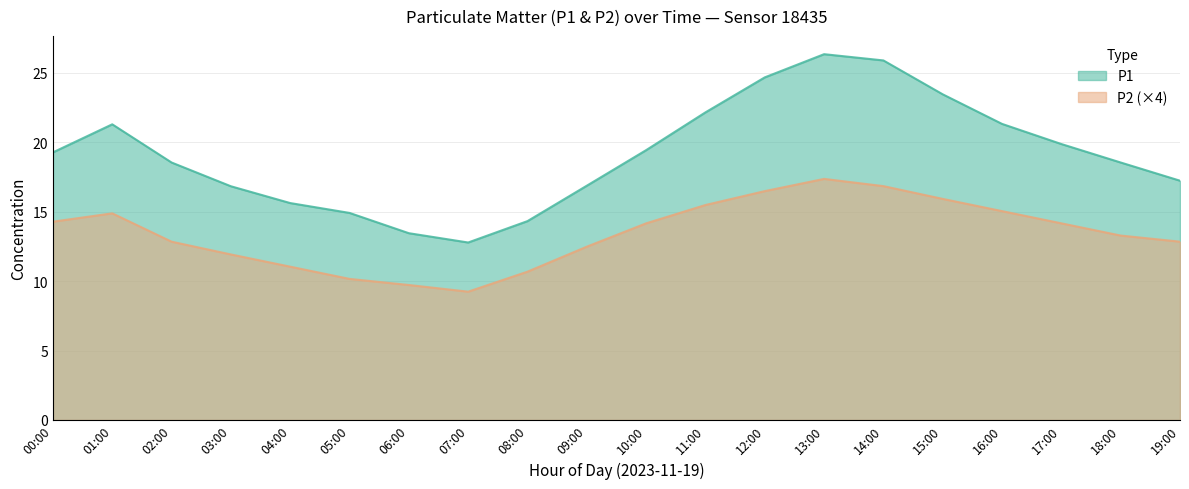

Does the chart display data point markers on the line(s)?

No